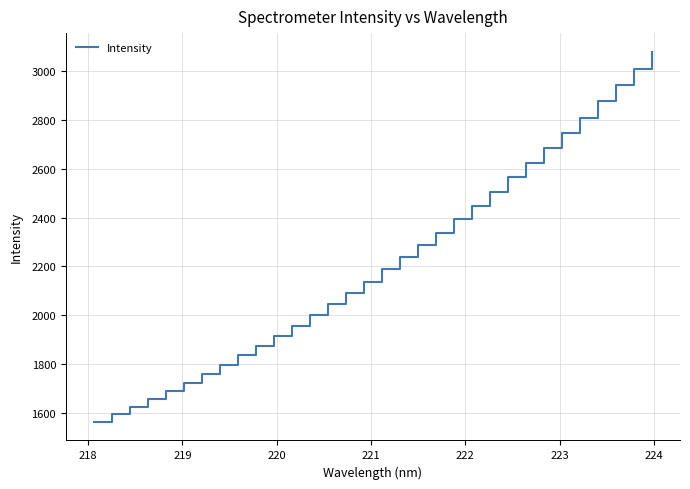

What is the smallest value displayed?

1562.5